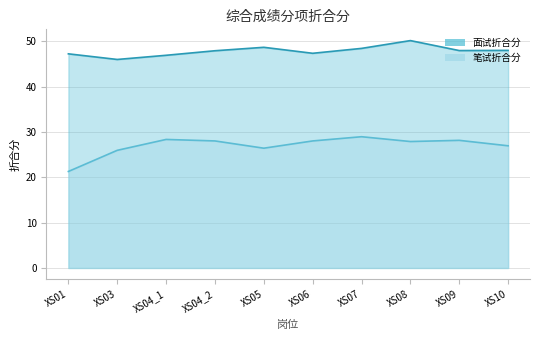

Reading left to right, transcribe all the data shown in this chart.

面试折合分: XS01=47.2	XS03=46.0	XS04_1=46.9	XS04_2=47.9	XS05=48.6	XS06=47.3	XS07=48.4	XS08=50.1	XS09=47.9	XS10=48.0
笔试折合分: XS01=21.3	XS03=25.9	XS04_1=28.3	XS04_2=28.0	XS05=26.4	XS06=28.0	XS07=28.9	XS08=27.9	XS09=28.1	XS10=26.9